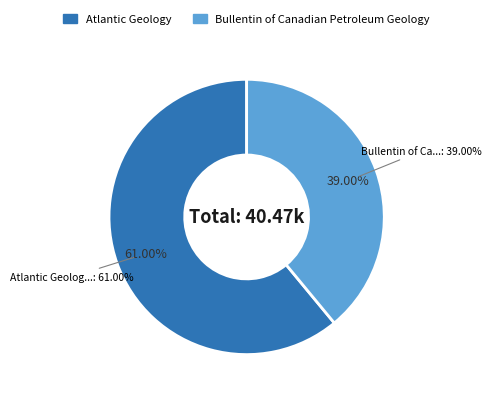

Is it true that Atlantic Geology is 61% of the pie?

True